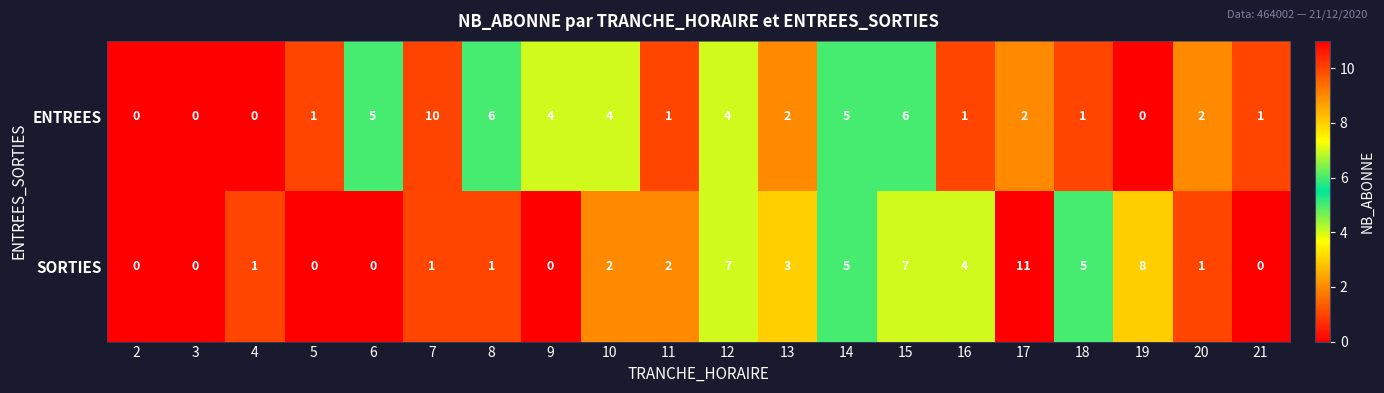

How many positive values does the ENTREES series have?

16